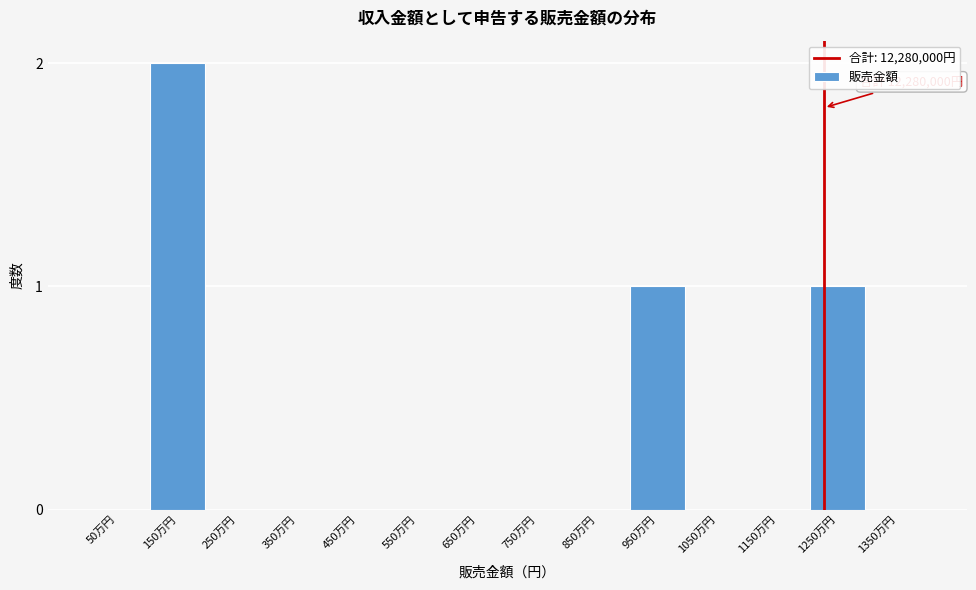

Reading left to right, extract all data points from this chart.

50万円=0	150万円=2	250万円=0	350万円=0	450万円=0	550万円=0	650万円=0	750万円=0	850万円=0	950万円=1	1050万円=0	1150万円=0	1250万円=1	1350万円=0